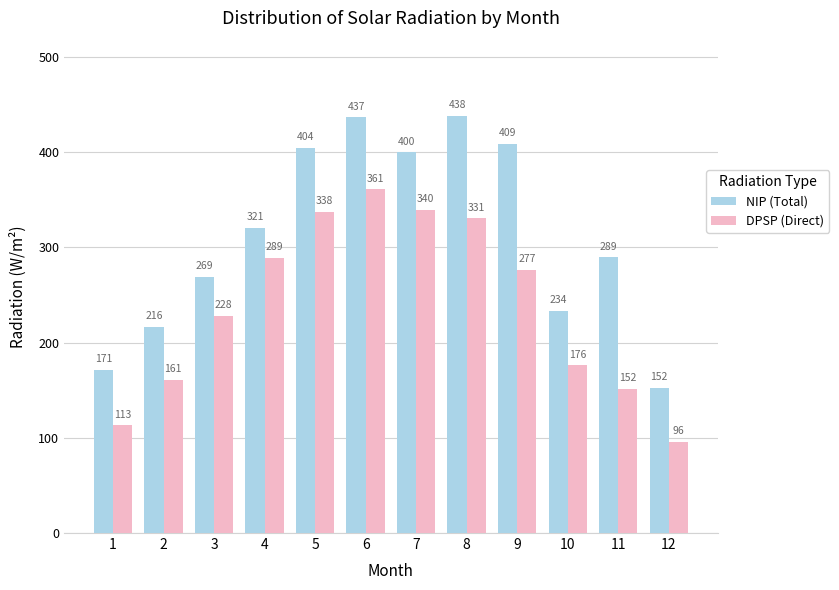

What is the approximate value of NIP (Total) at 3?

268.9